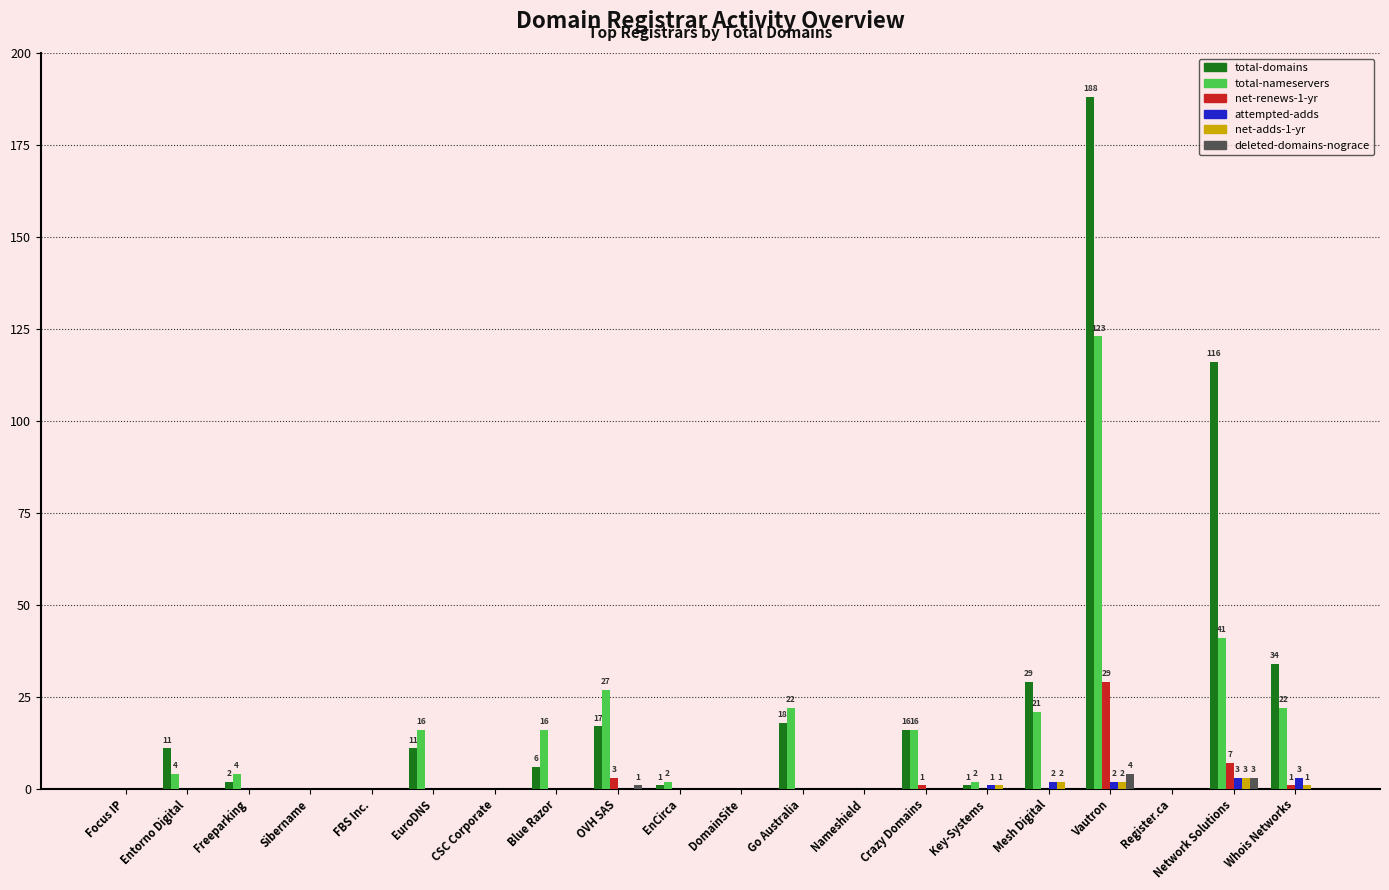

Between Vautron and Network Solutions, which series saw the biggest shift?

total-nameservers